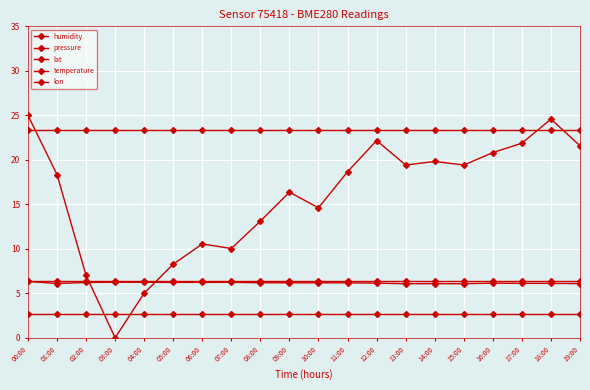

How many lines are shown in the chart?

5